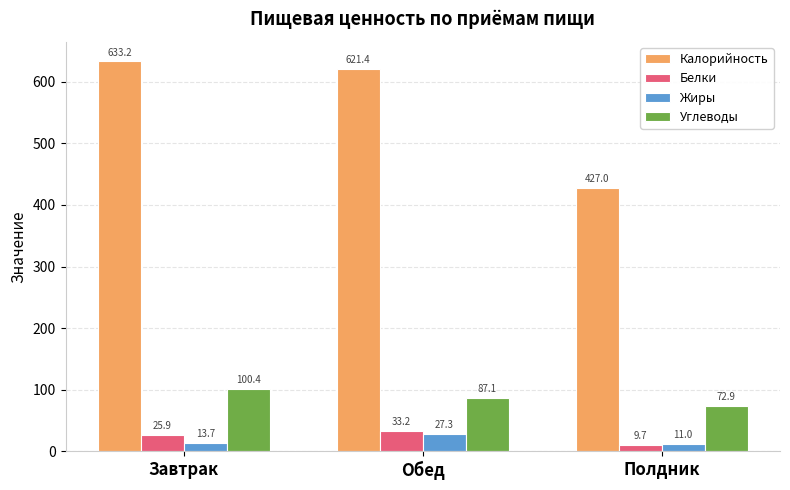

What is the smallest value displayed?

9.7